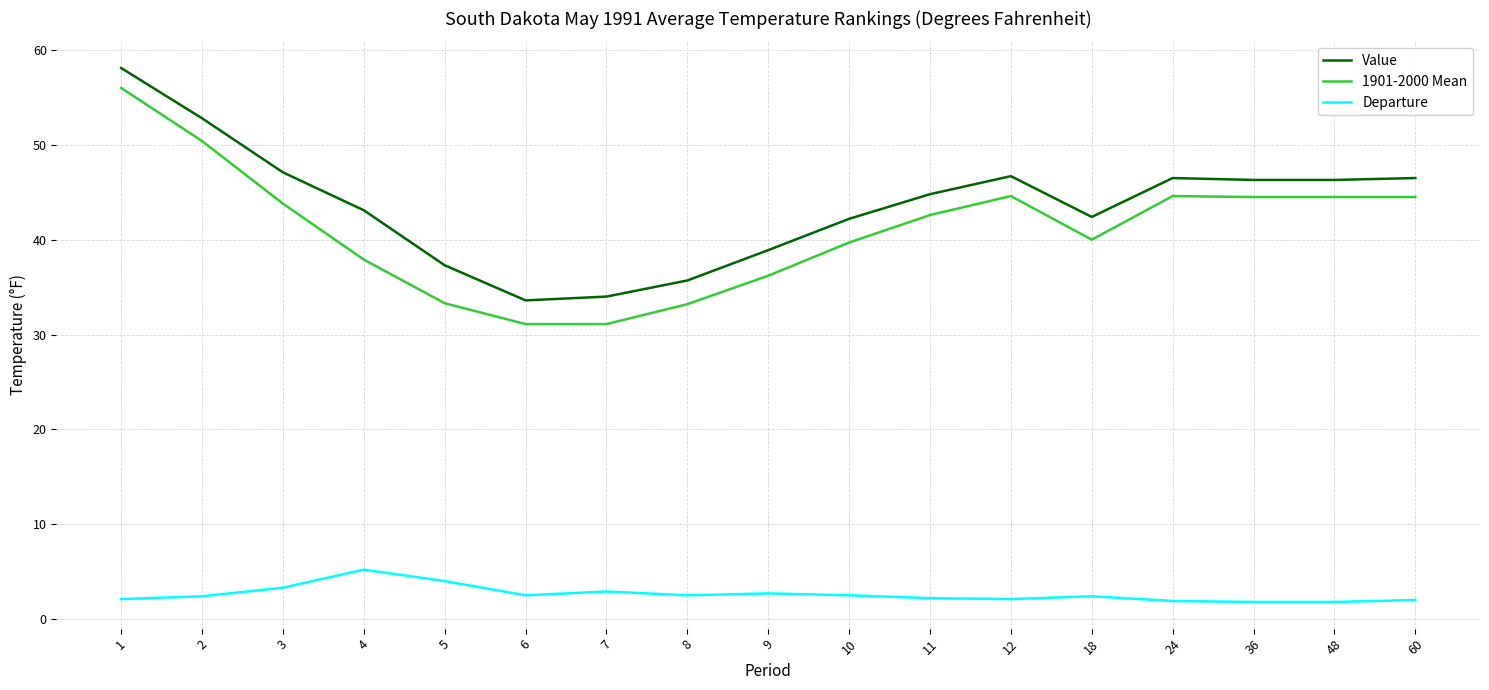

The value of 1901-2000 Mean at 60 is 44.5. True or false?

True